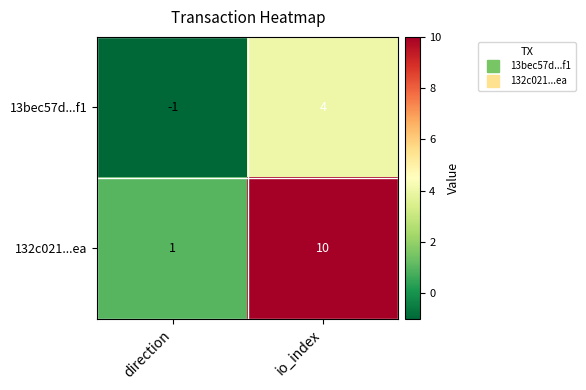

What is the sum of the 13bec57d...f1 values at io_index and direction?

3